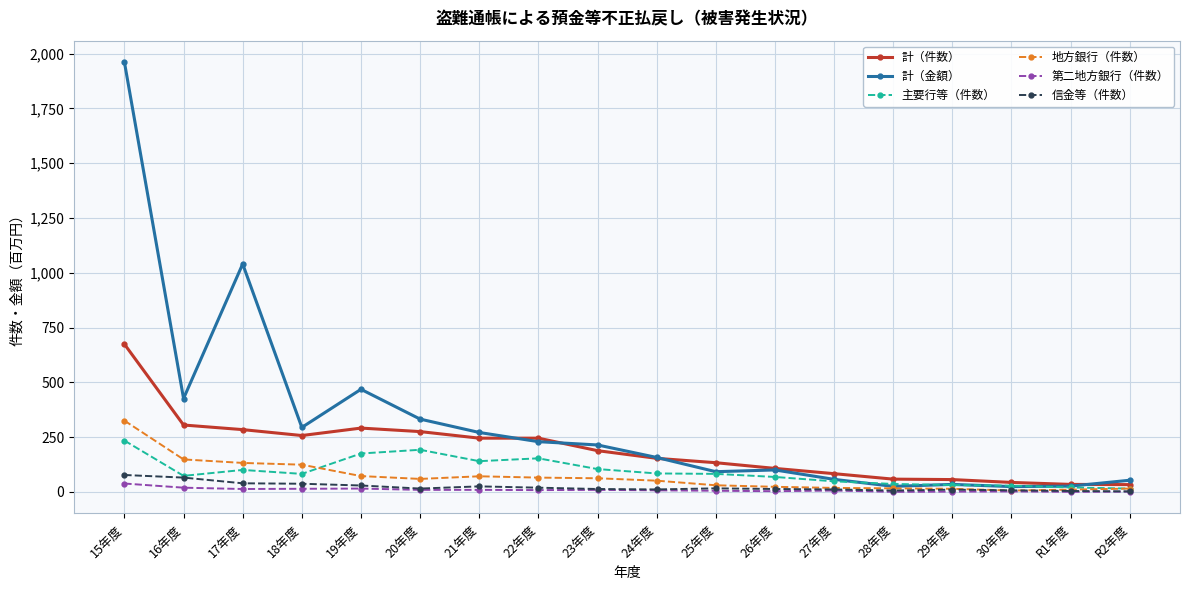

The 計（件数） series shows 83 at 27年度. True or false?

True